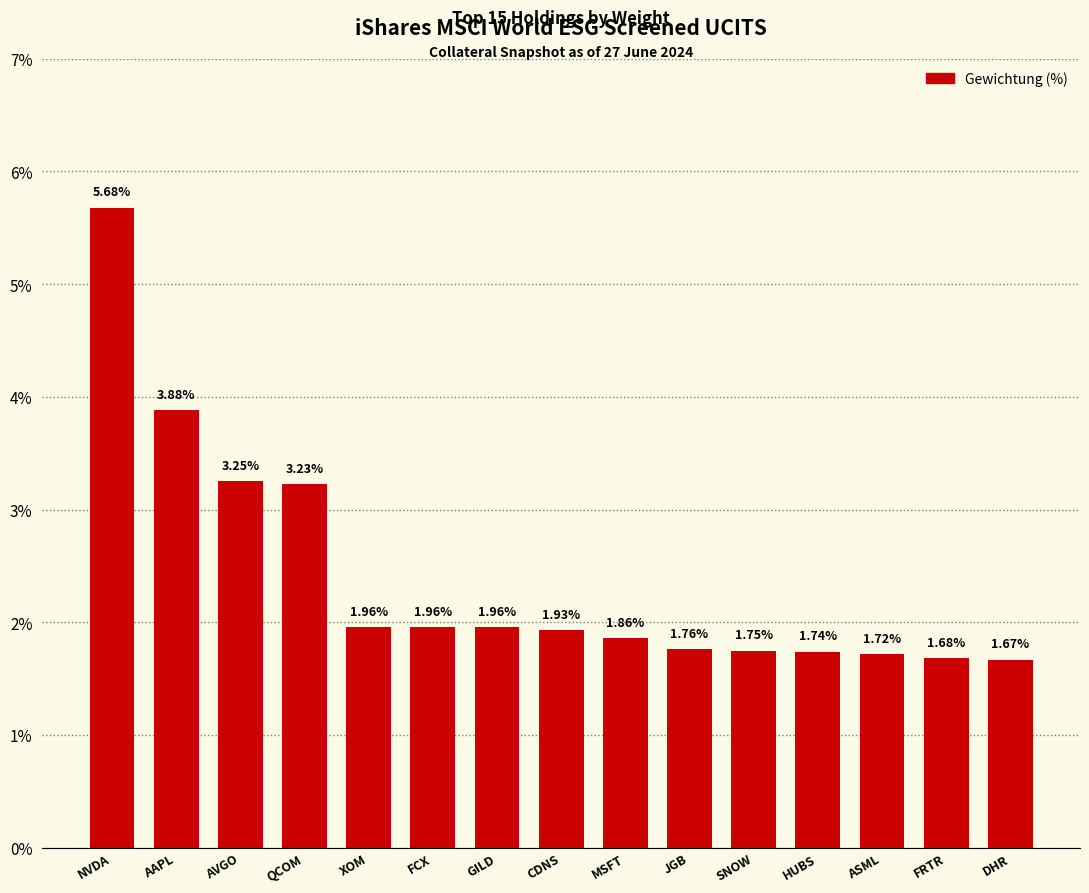

How many data points does each series have?

15